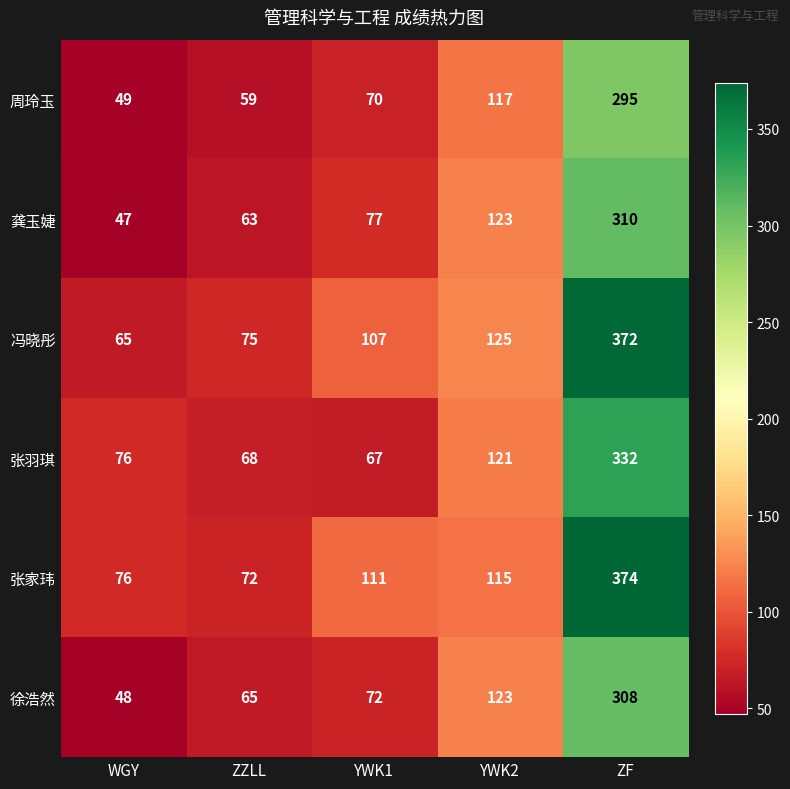

True or false: 周玲玉 has a value of 81 at WGY.

False